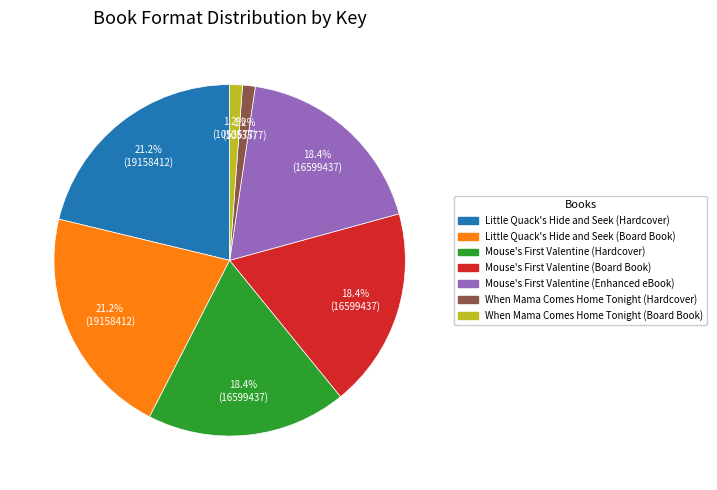

How many slices are in this pie chart?

7